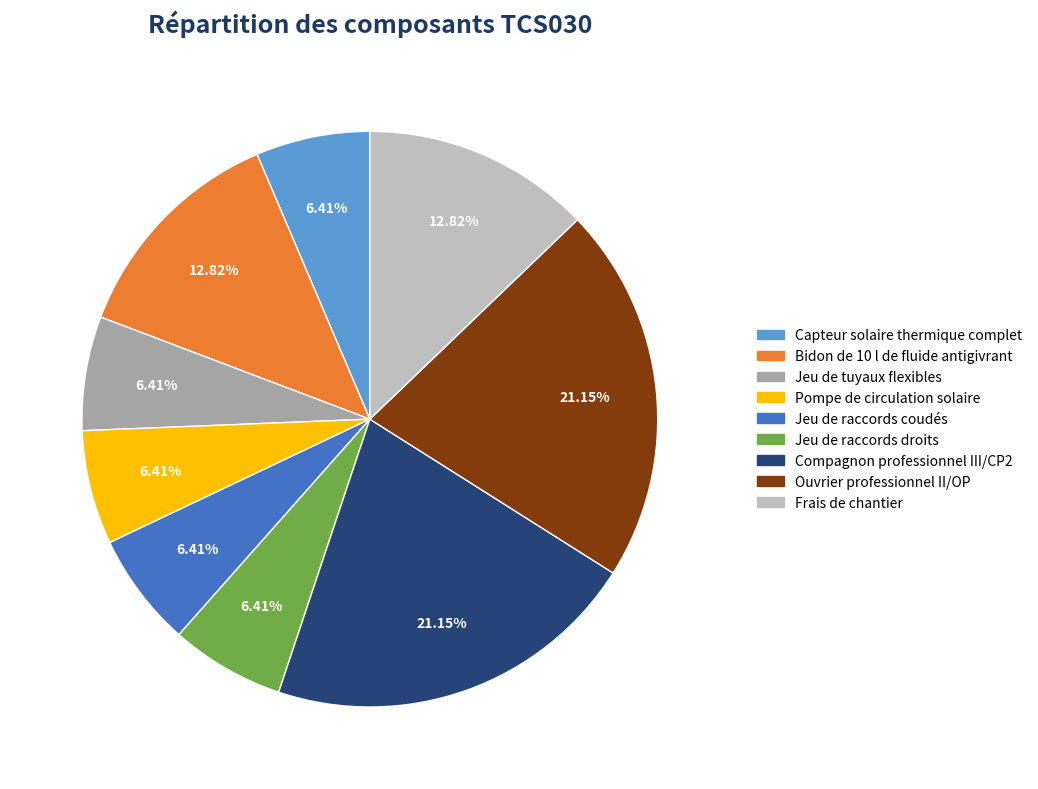

To the nearest percent, what portion does Bidon de 10 l de fluide antigivrant represent?

13%